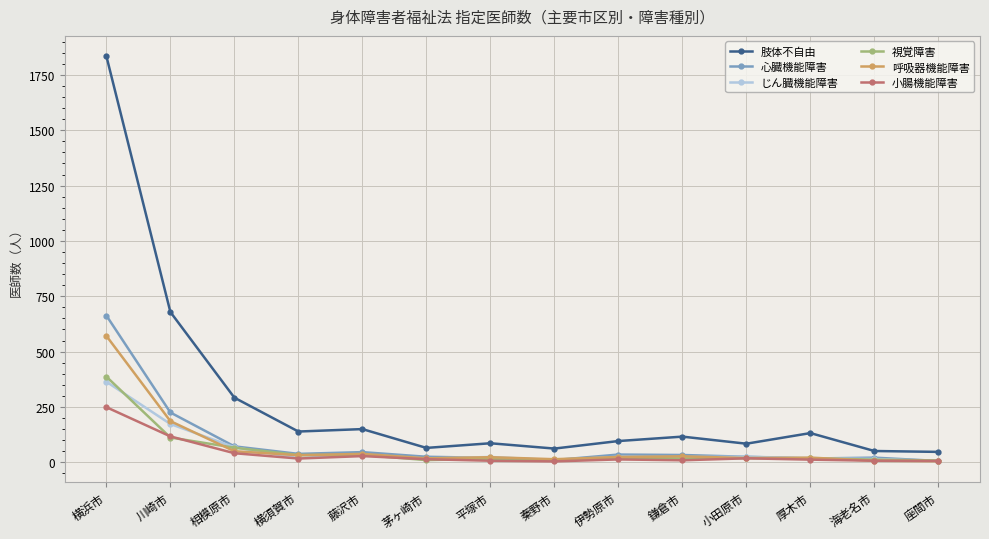

Which series changed the most between 横浜市 and 海老名市?

肢体不自由